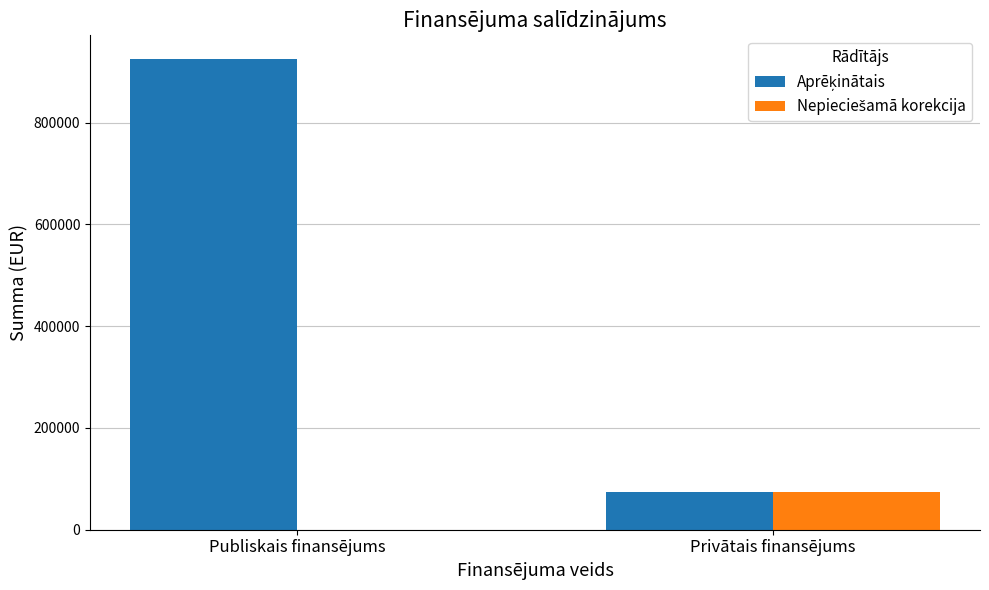

What is the maximum value shown in the chart?

925197.6